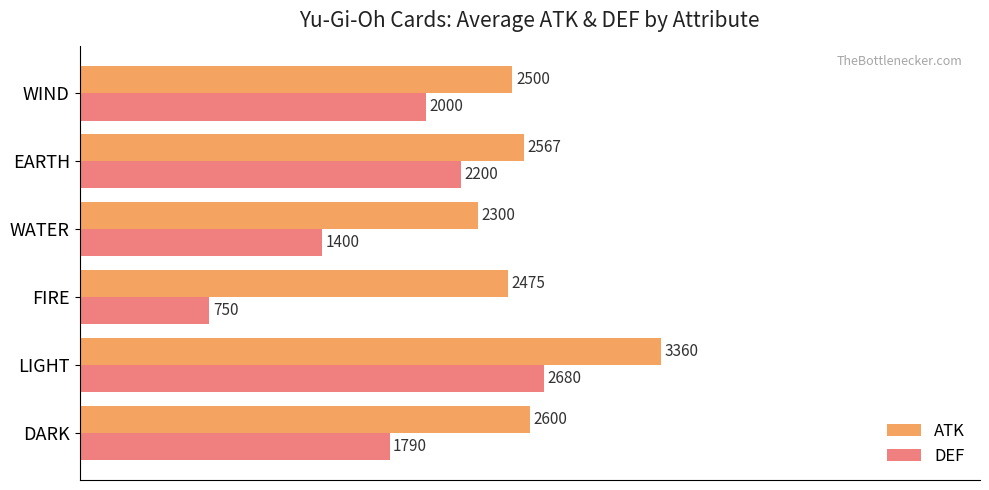

The ATK series shows 1629.0 at FIRE. True or false?

False